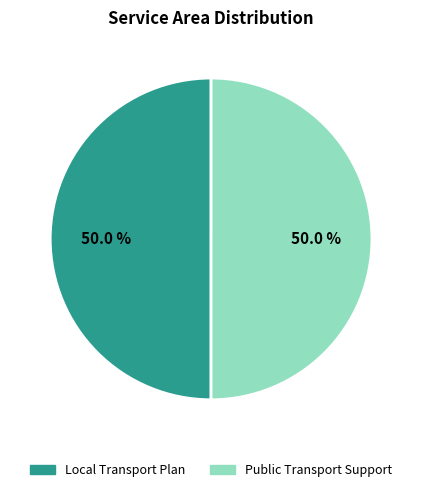

How many segments does this pie chart have?

2